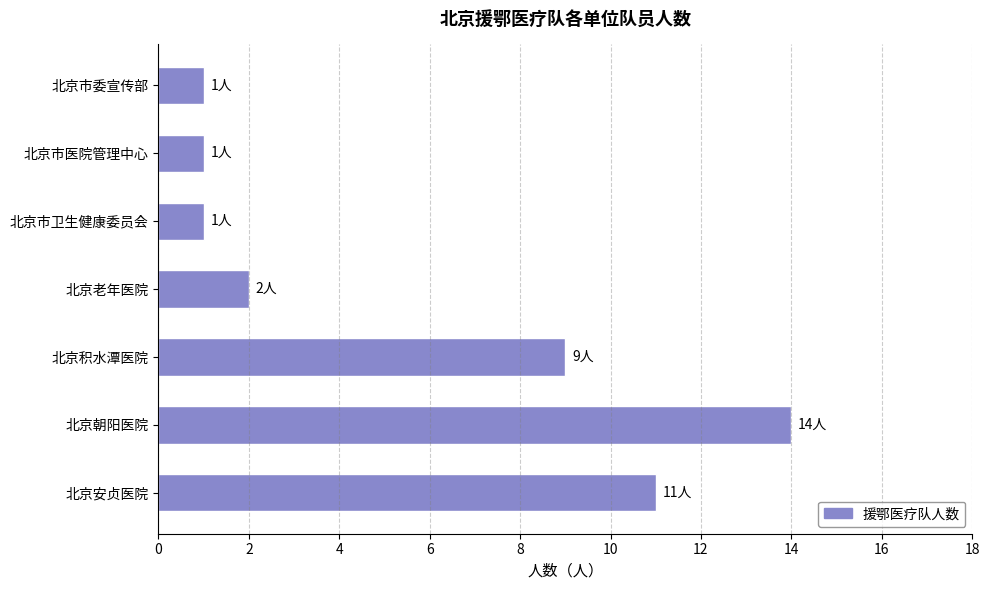

What is the minimum value shown in the chart?

1